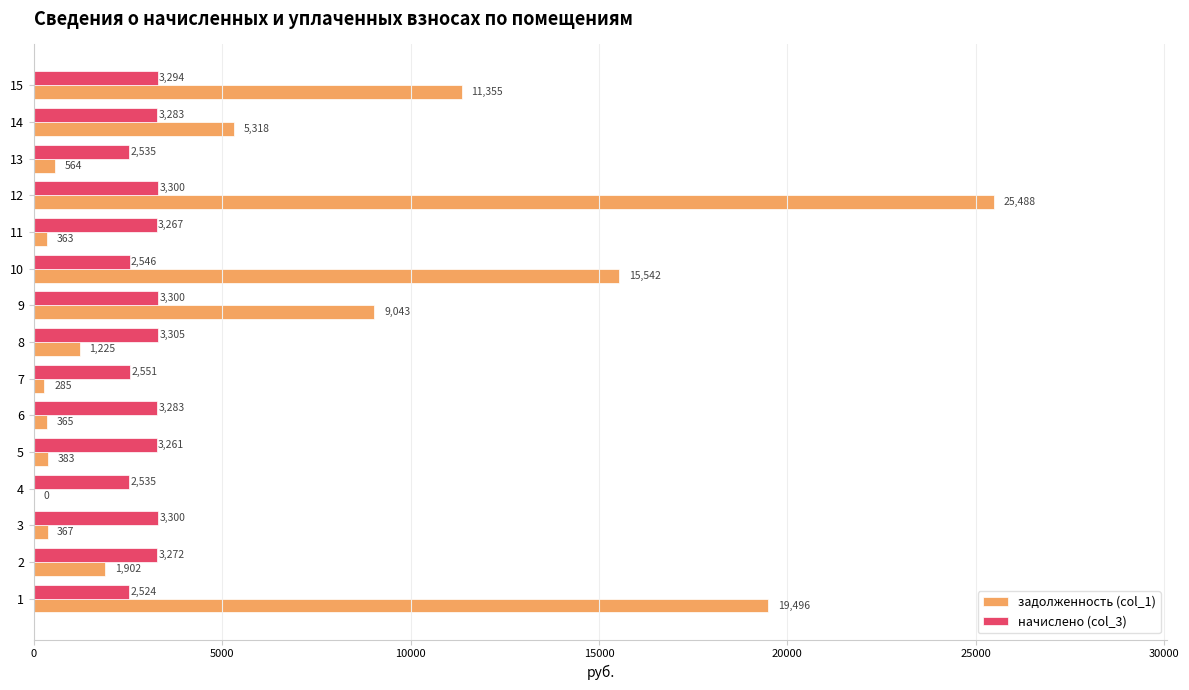

Is the value of начислено (col_3) at 14 greater than the value of задолженность (col_1) at 12?

No